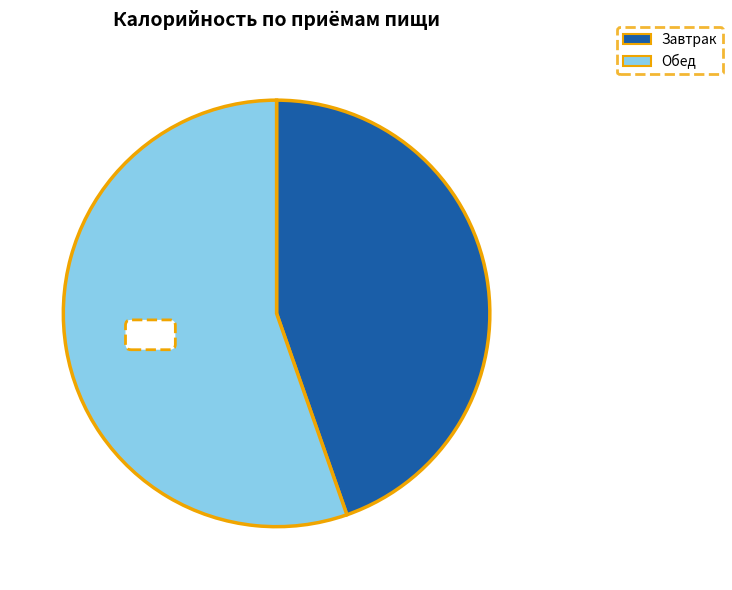

Is there any slice that represents more than half of the pie?

Yes